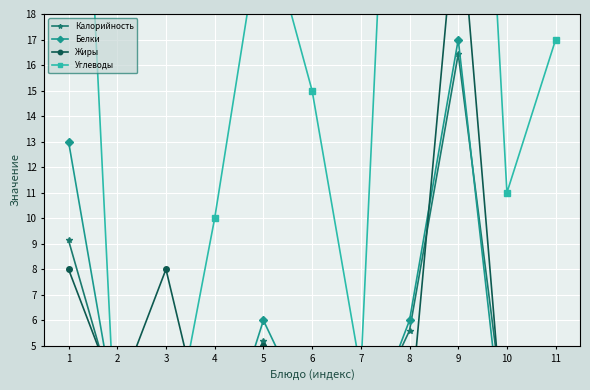

What is the total value across all series at 5?

38.2